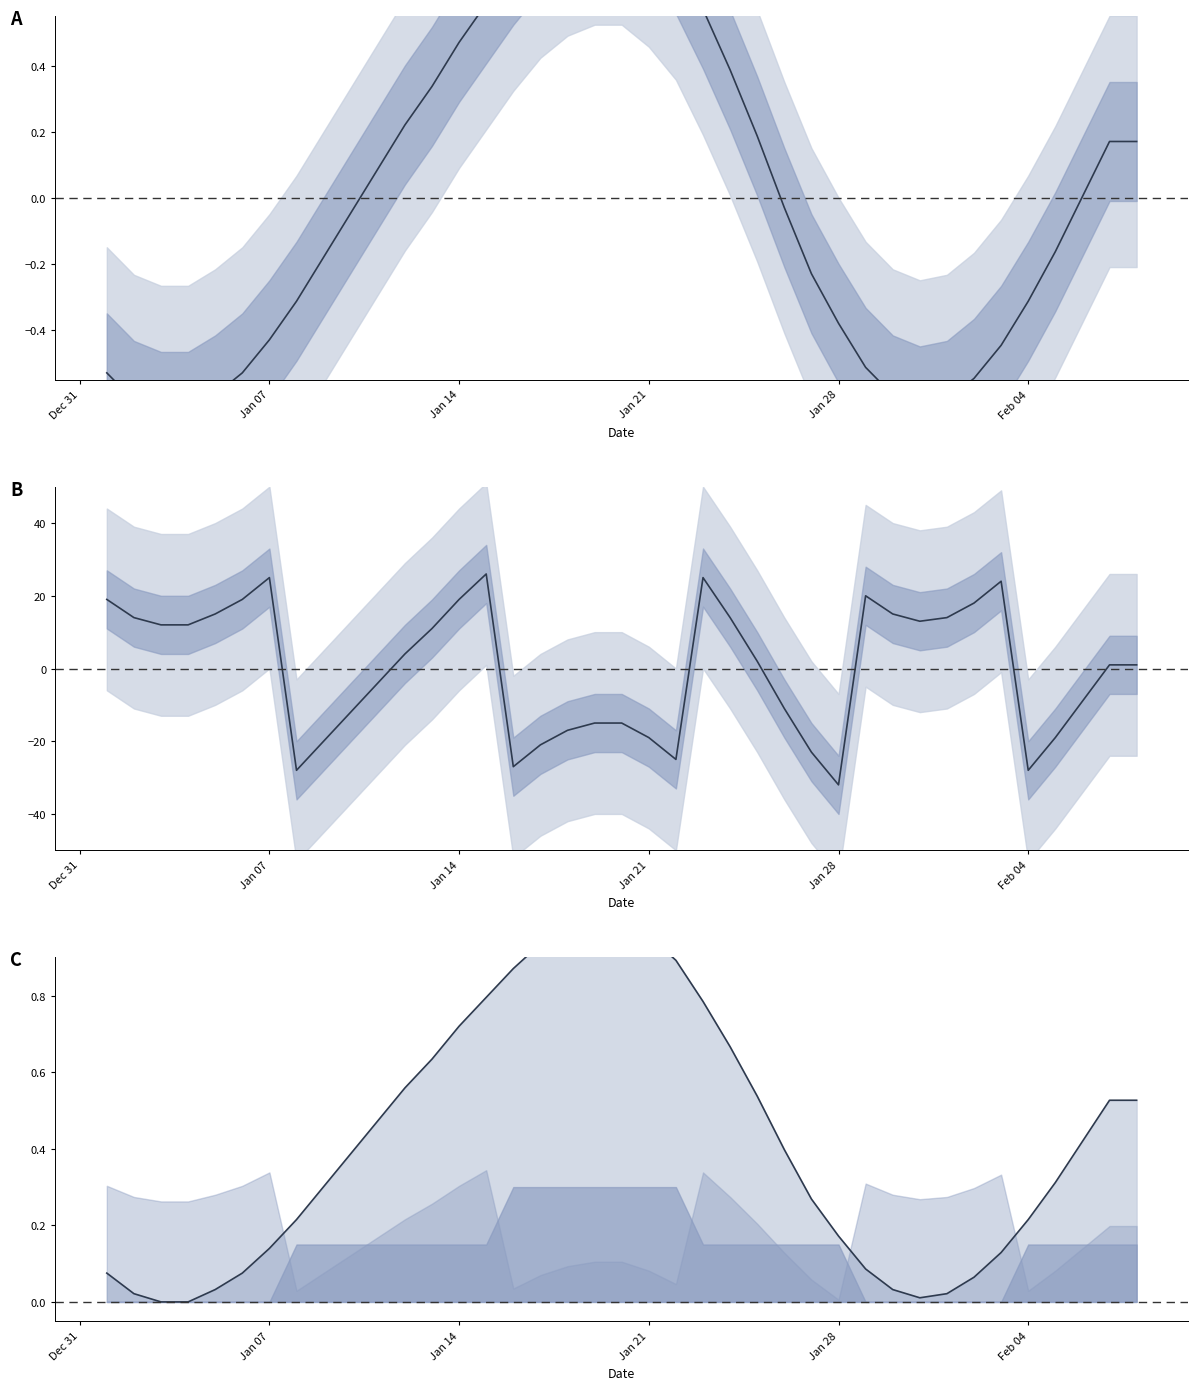

What is the difference between the maximum and minimum values in the R sec-Anteil centered series?

58.0